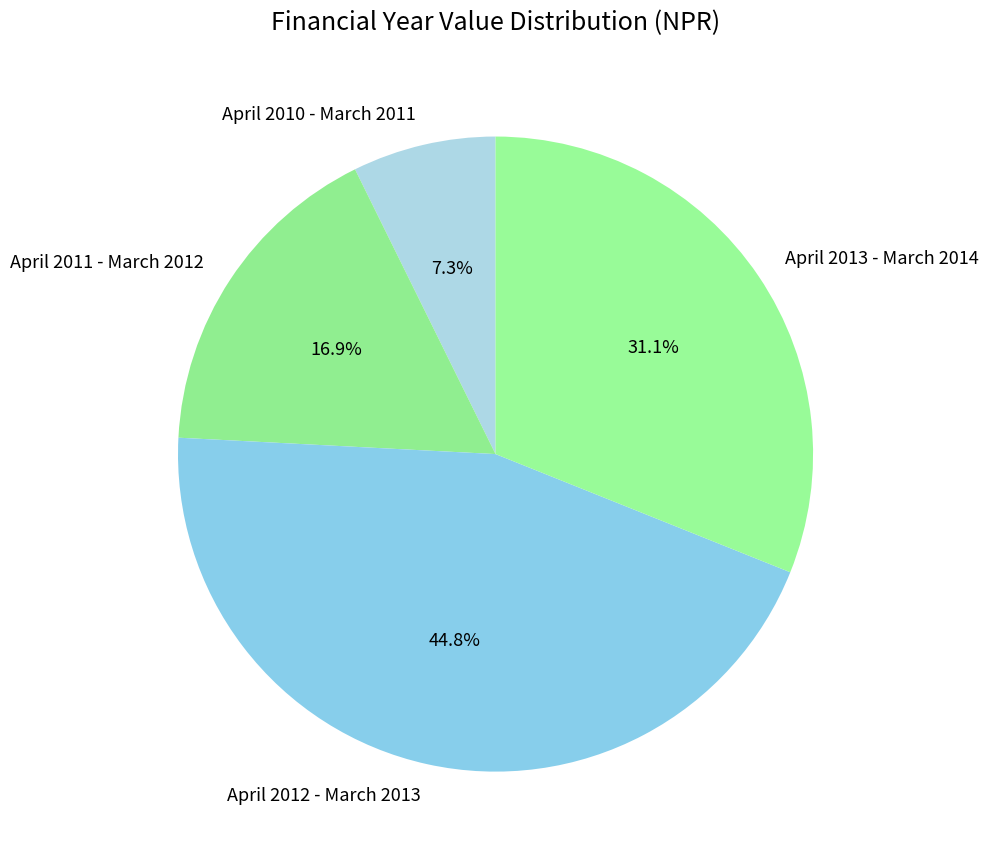

Count the number of slices in the pie.

4